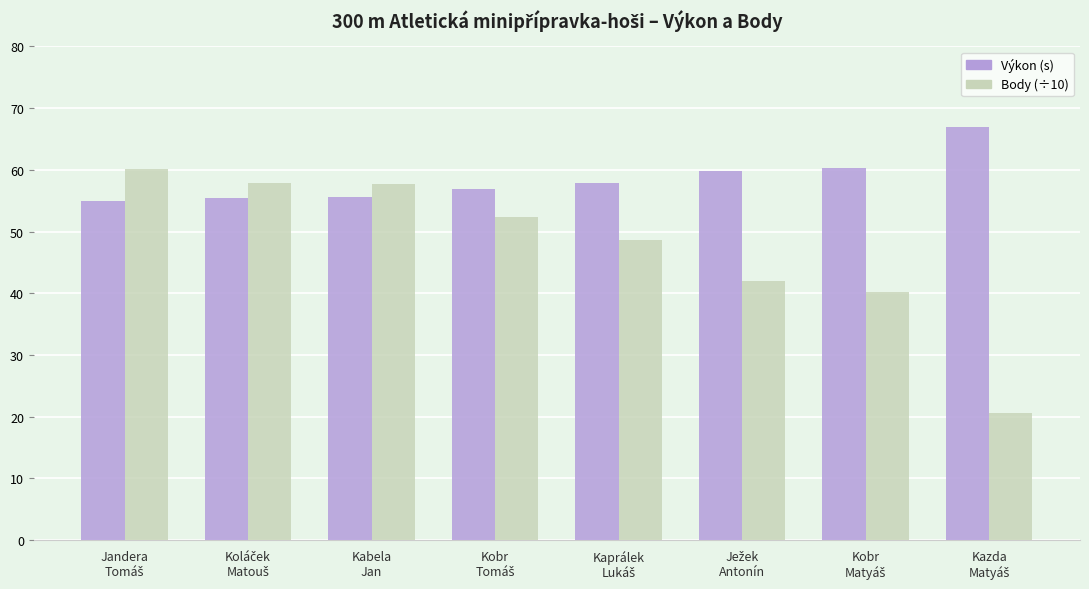

Rank the series by their maximum value, from lowest to highest.

Body (÷10), Výkon (s)